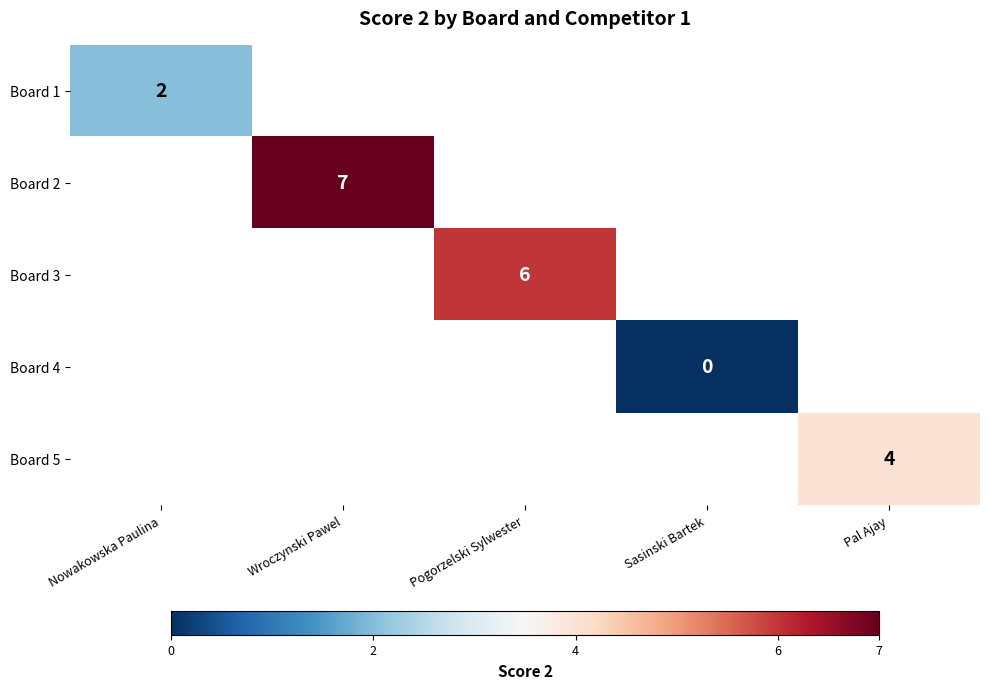

What is the greatest value displayed?

7.0